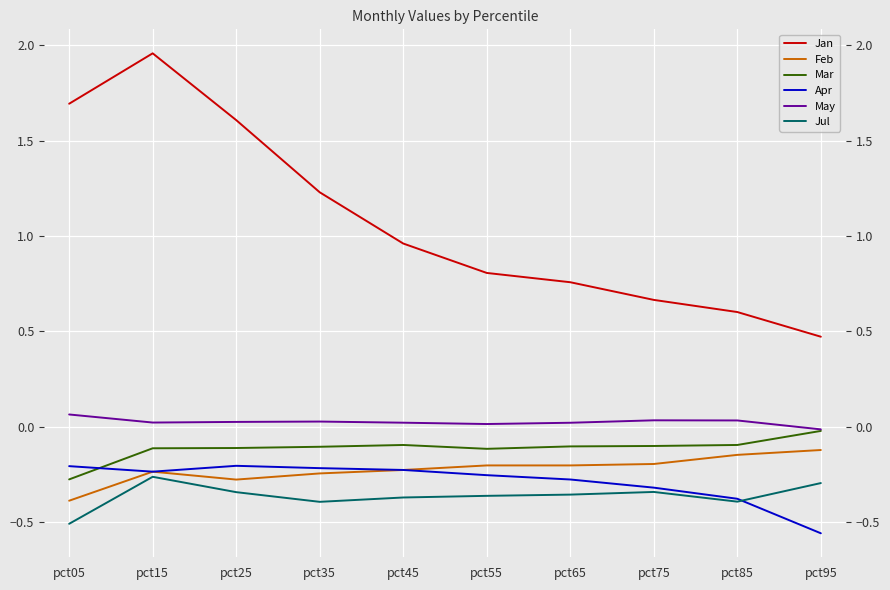

Which series has the largest total across all categories?

Jan